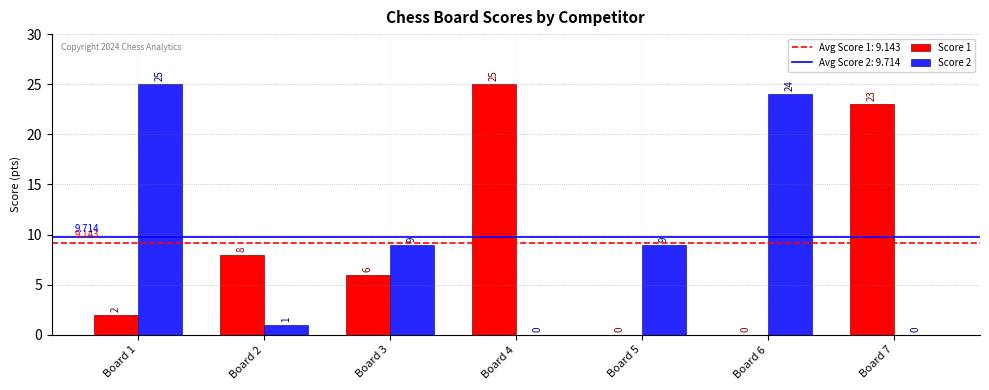

The Score 2 series shows 2 at Board 3. True or false?

False